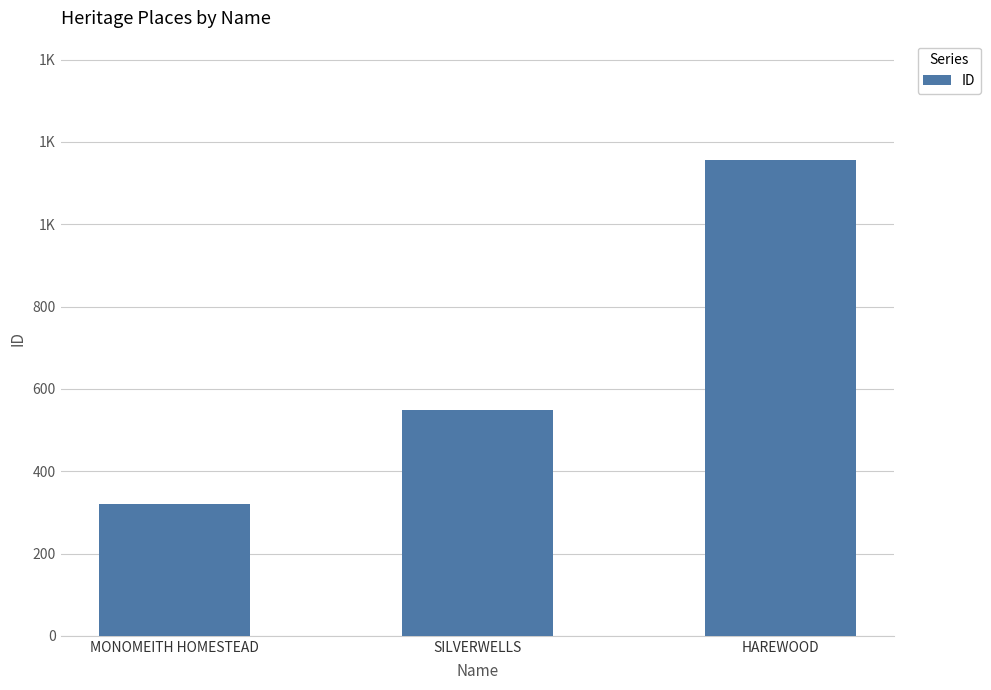

What is the label of the 1st bar from the left?

MONOMEITH HOMESTEAD